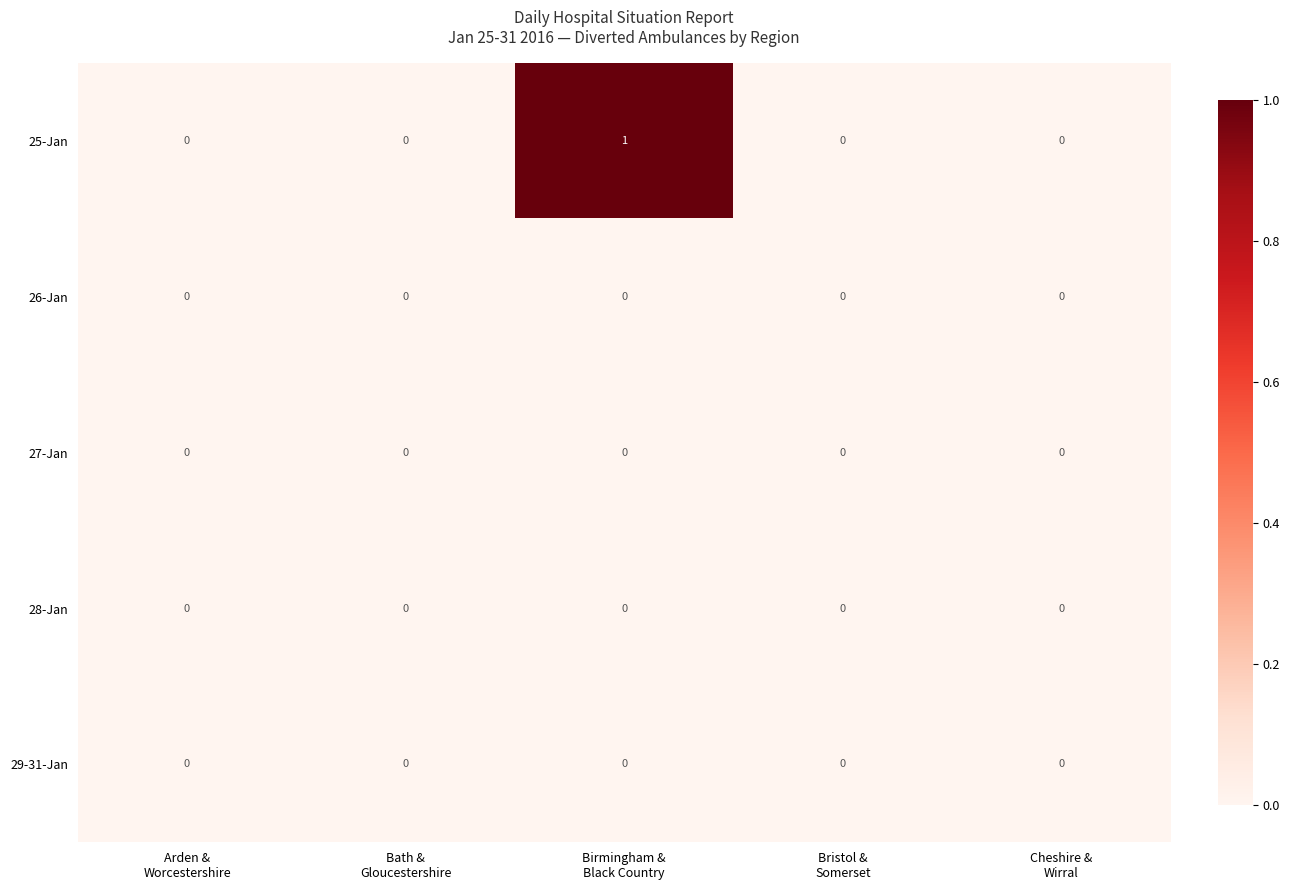

Which series has the largest range (max minus min)?

25-Jan